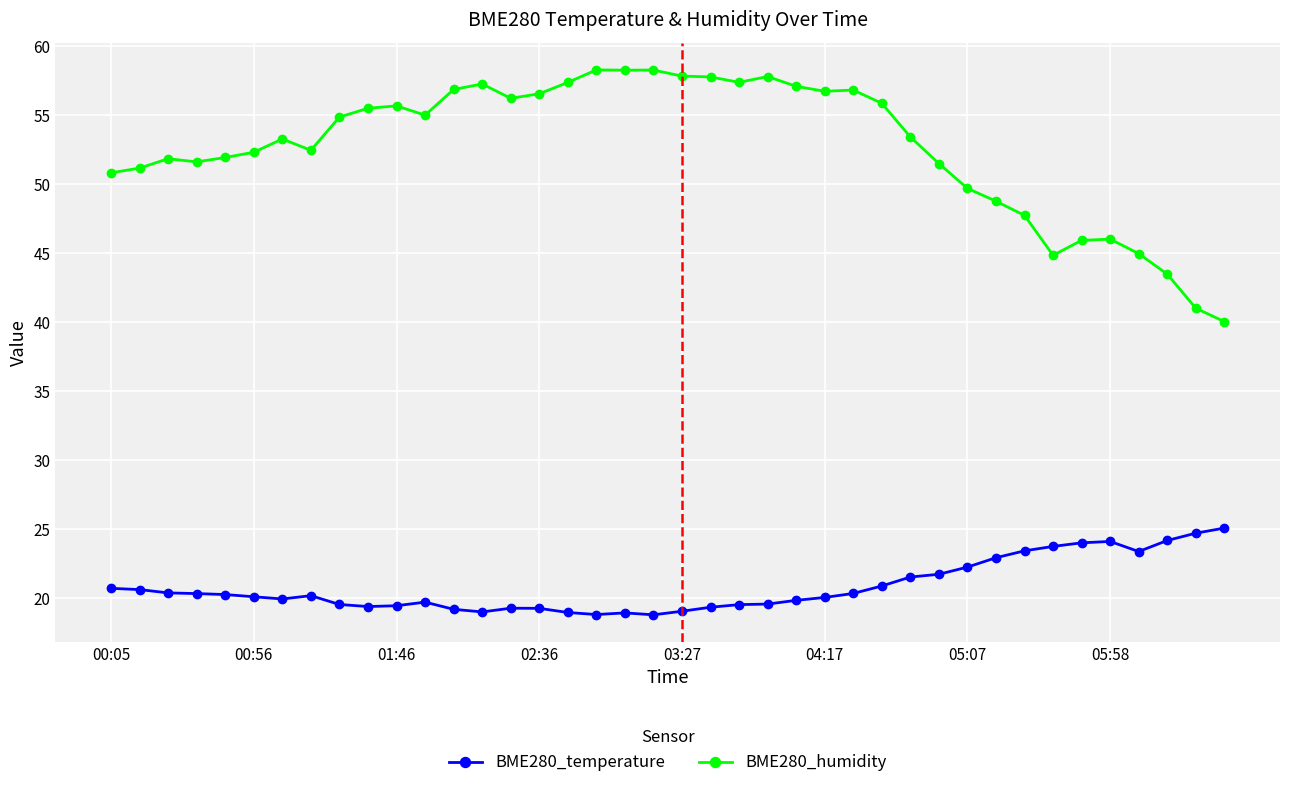

True or false: BME280_temperature and BME280_humidity cross at least once.

False